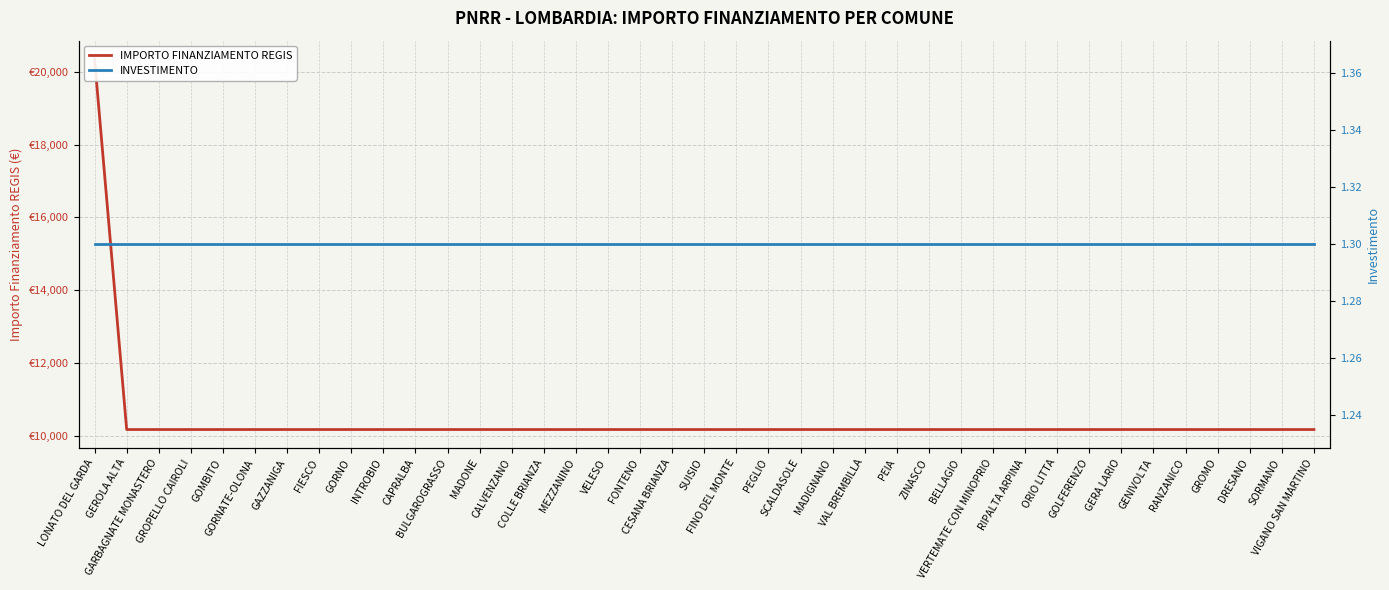

How many lines are shown in the chart?

2